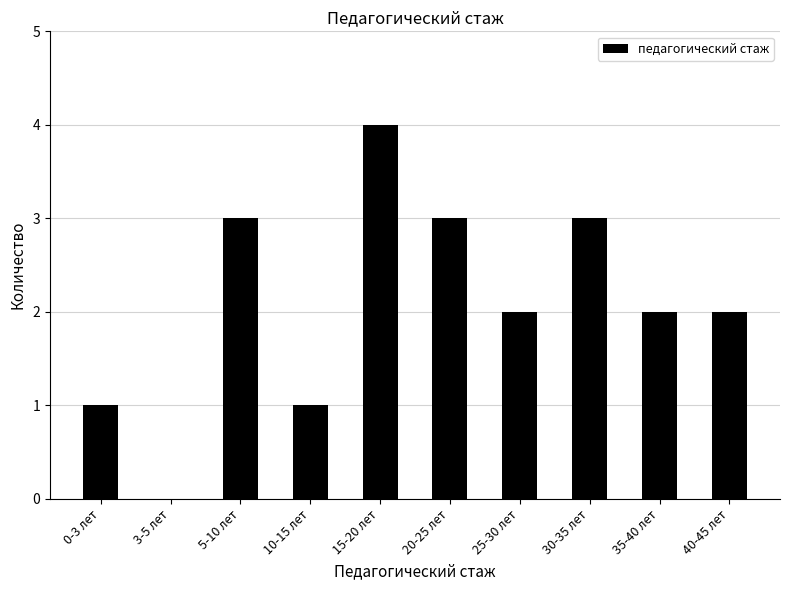

What is the sum of the values at 40-45 лет and 35-40 лет?

4